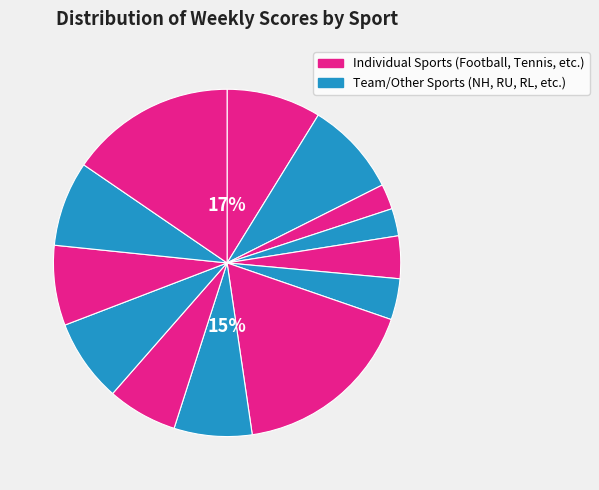

What is the change in value from NH to 5s?

+80